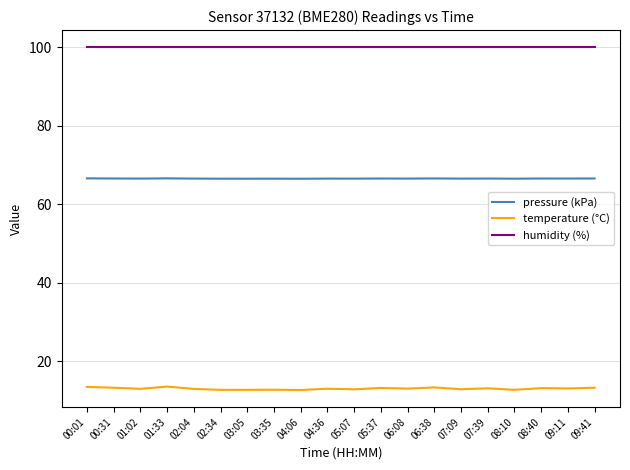

How many lines are shown in the chart?

3